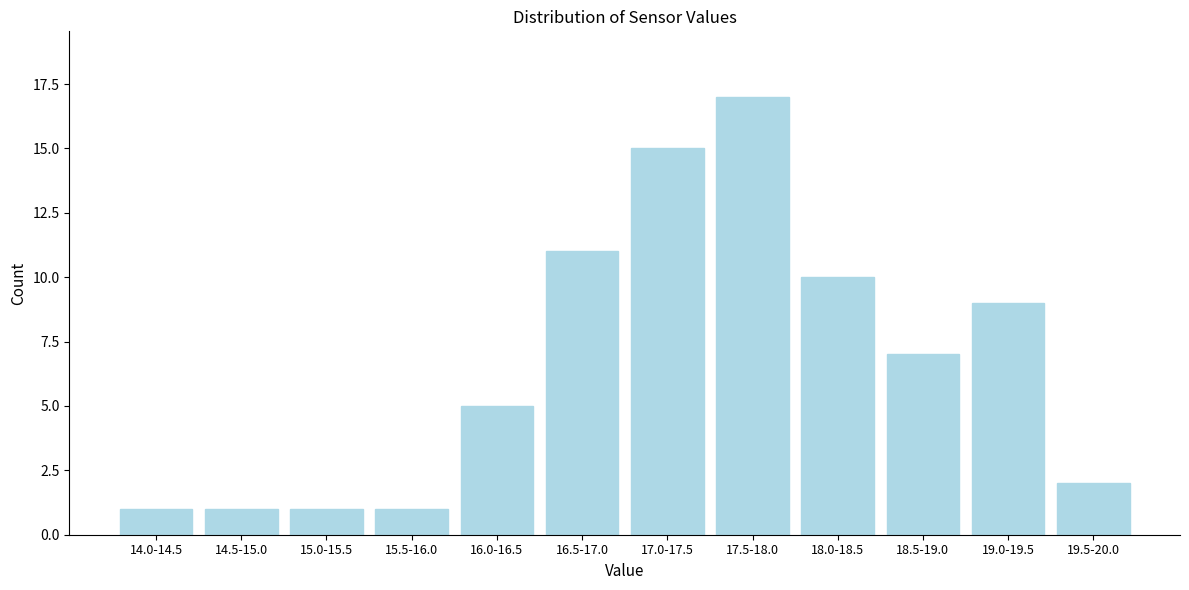

Reading left to right, transcribe all the data shown in this chart.

1	1	1	1	5	11	15	17	10	7	9	2